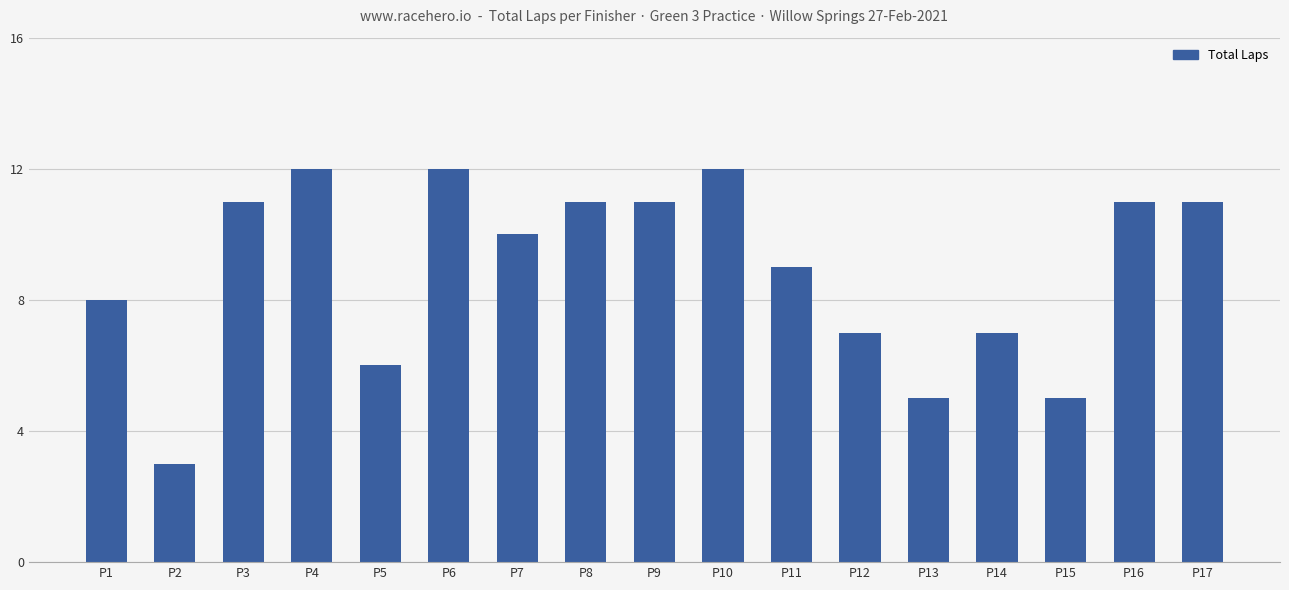

What is the average value?

9